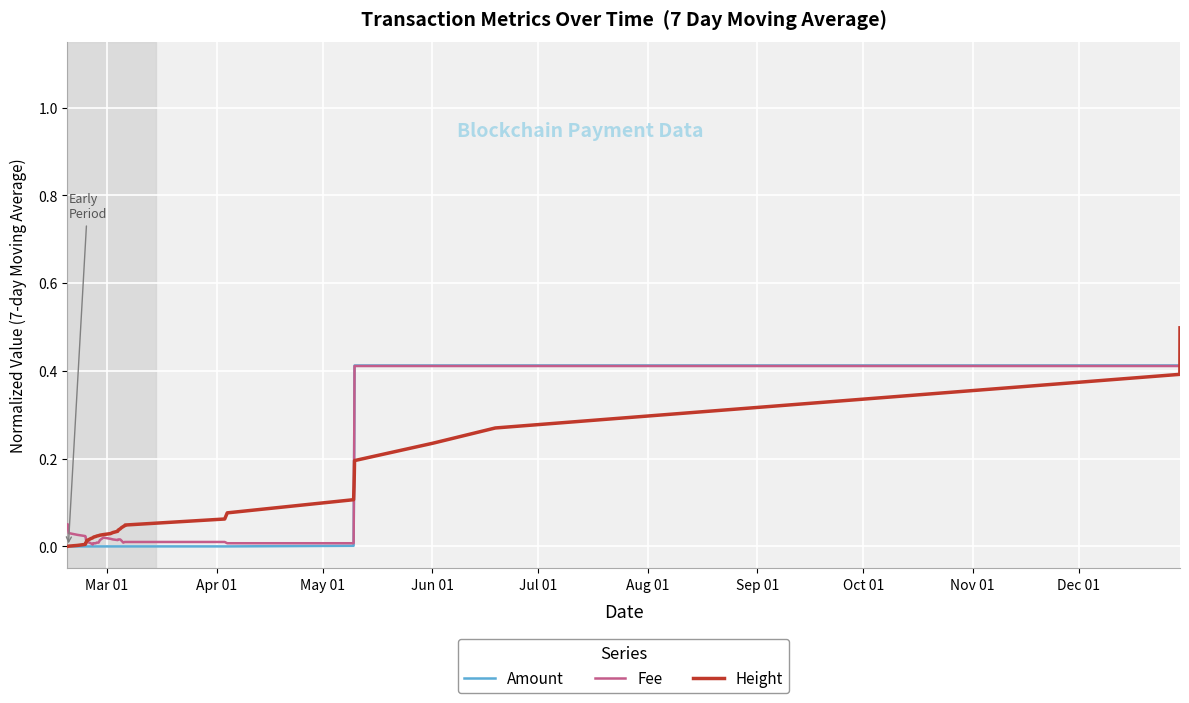

Which series has the widest spread of values?

Height